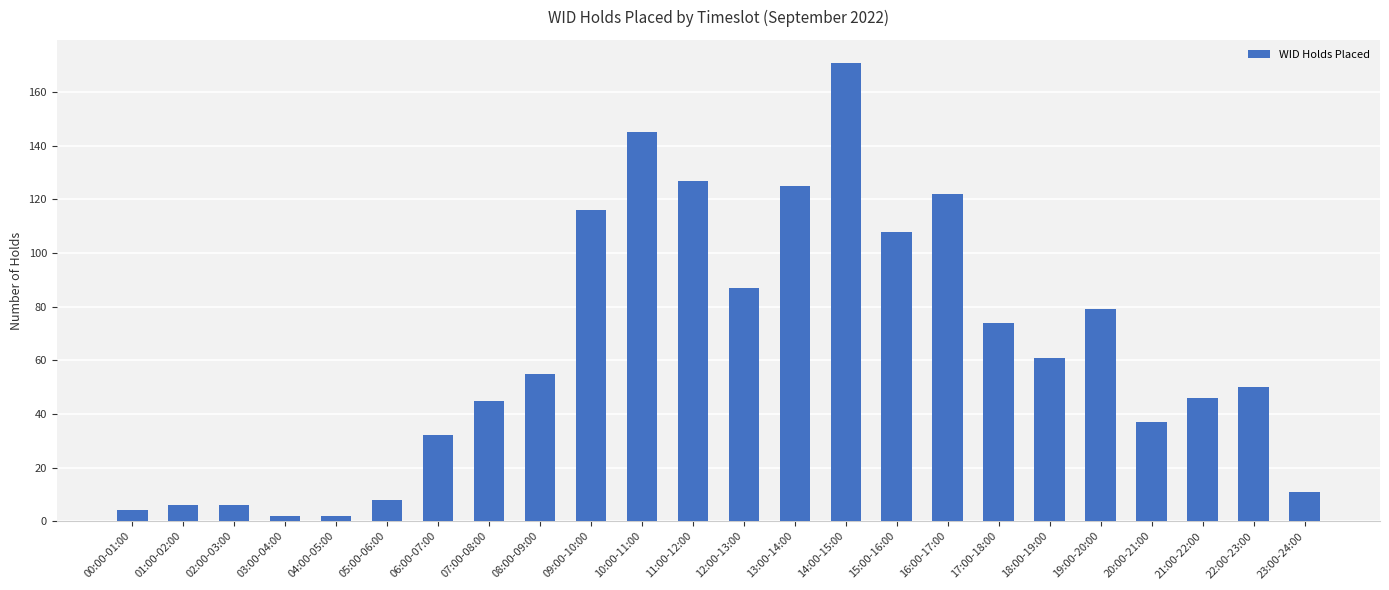

What is the change in value from 11:00-12:00 to 18:00-19:00?

-66